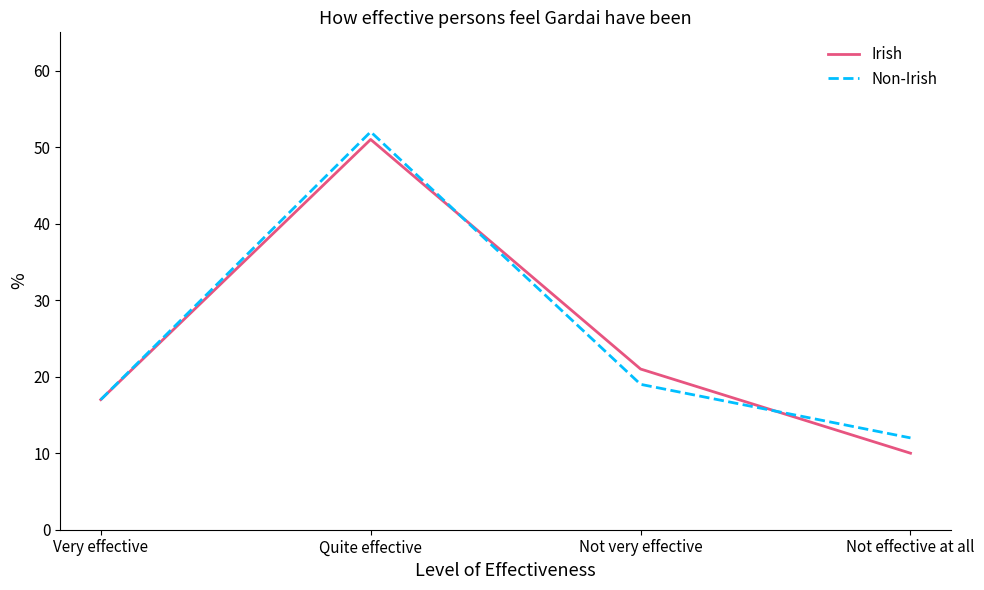

Between Very effective and Not effective at all, which series saw the biggest shift?

Irish